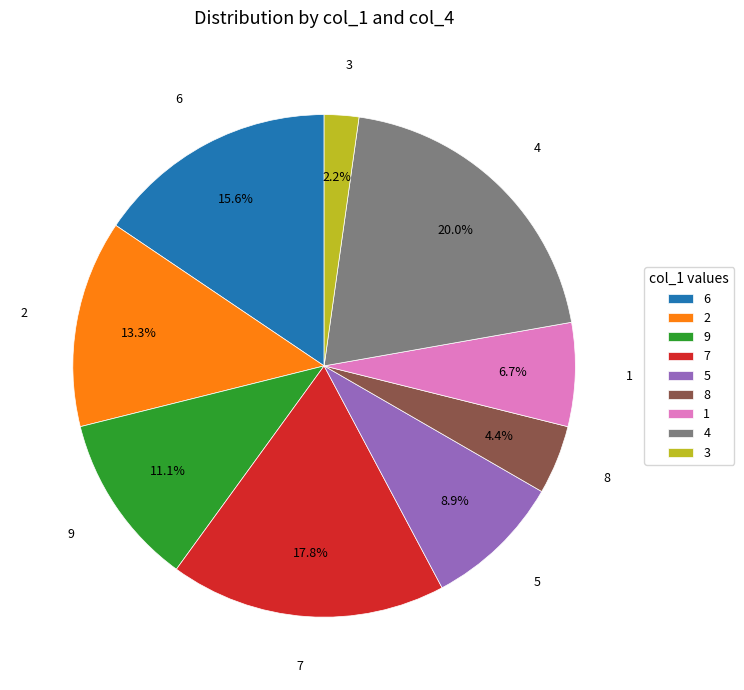

Which has a higher value, 7 or 8?

7